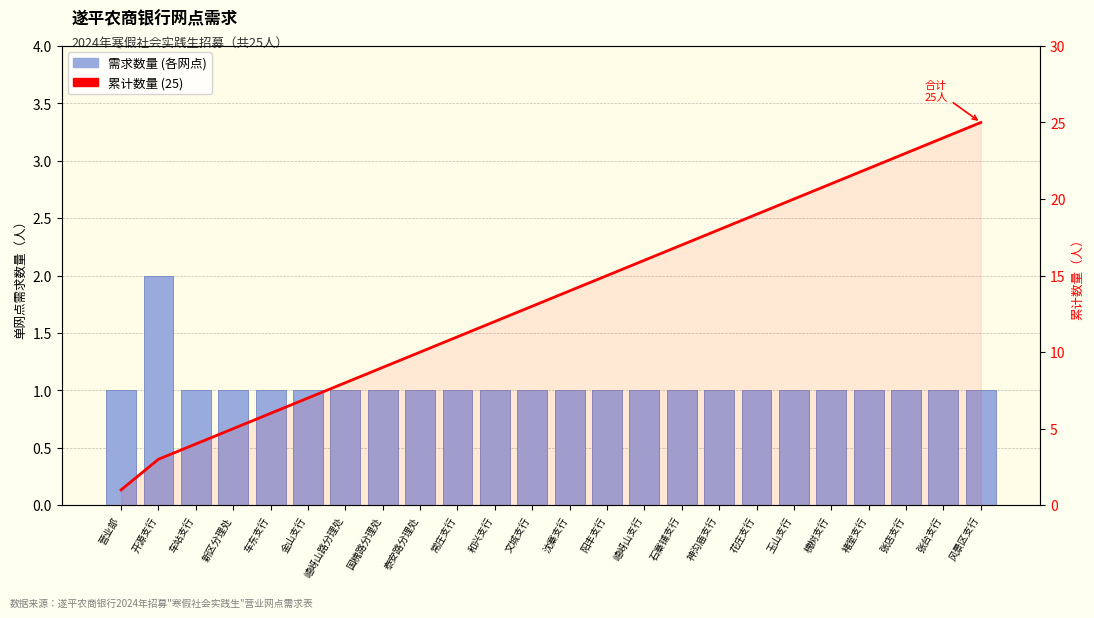

Does the chart contain any negative values?

No